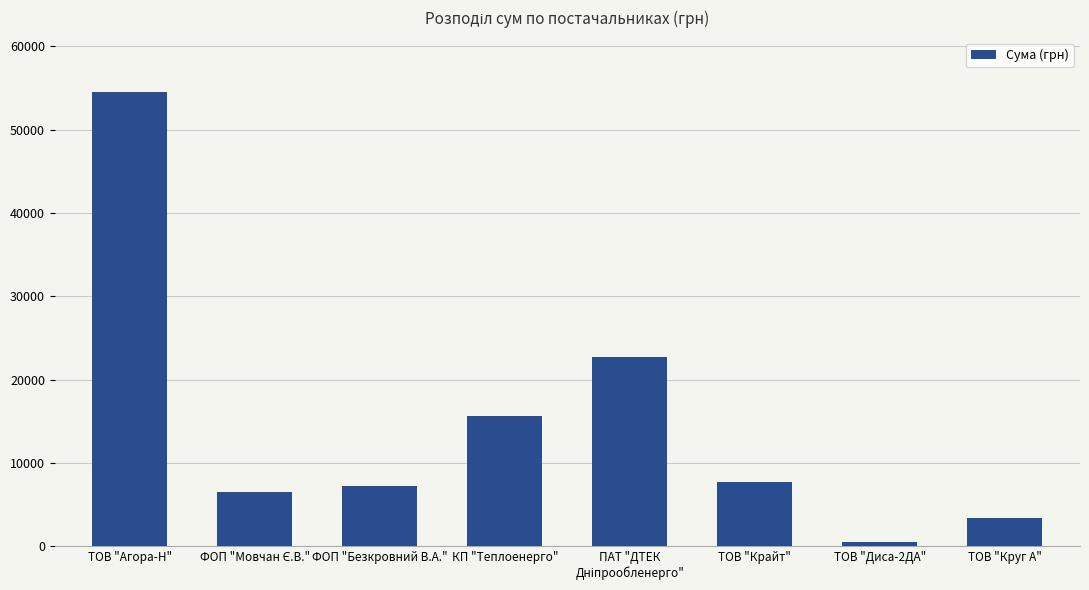

What is the smallest value displayed?

450.0